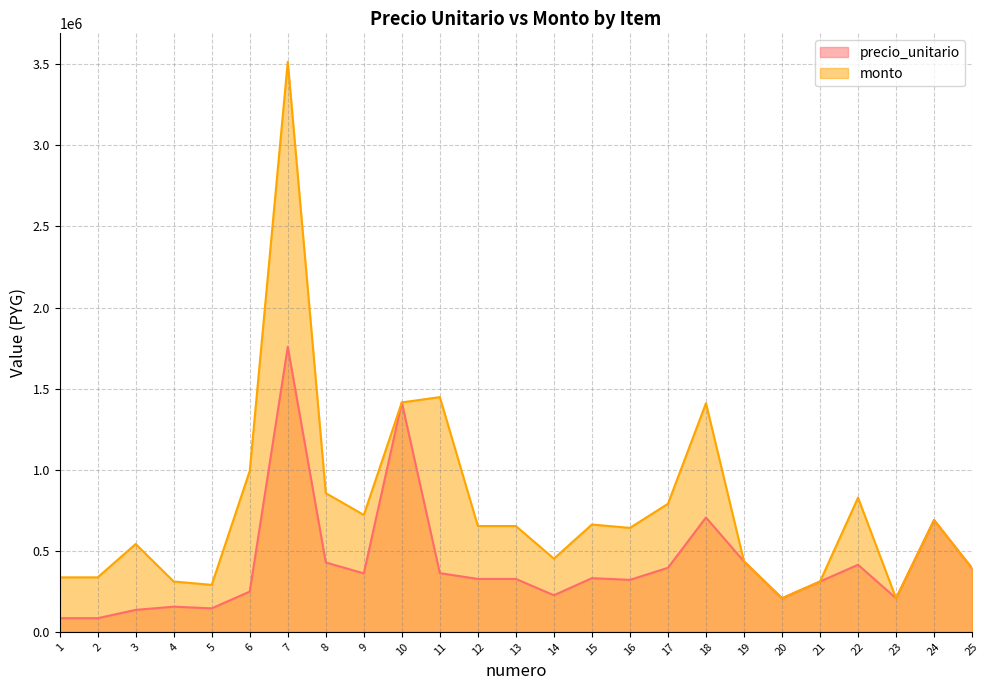

At which label is monto closest to 1861200?

11